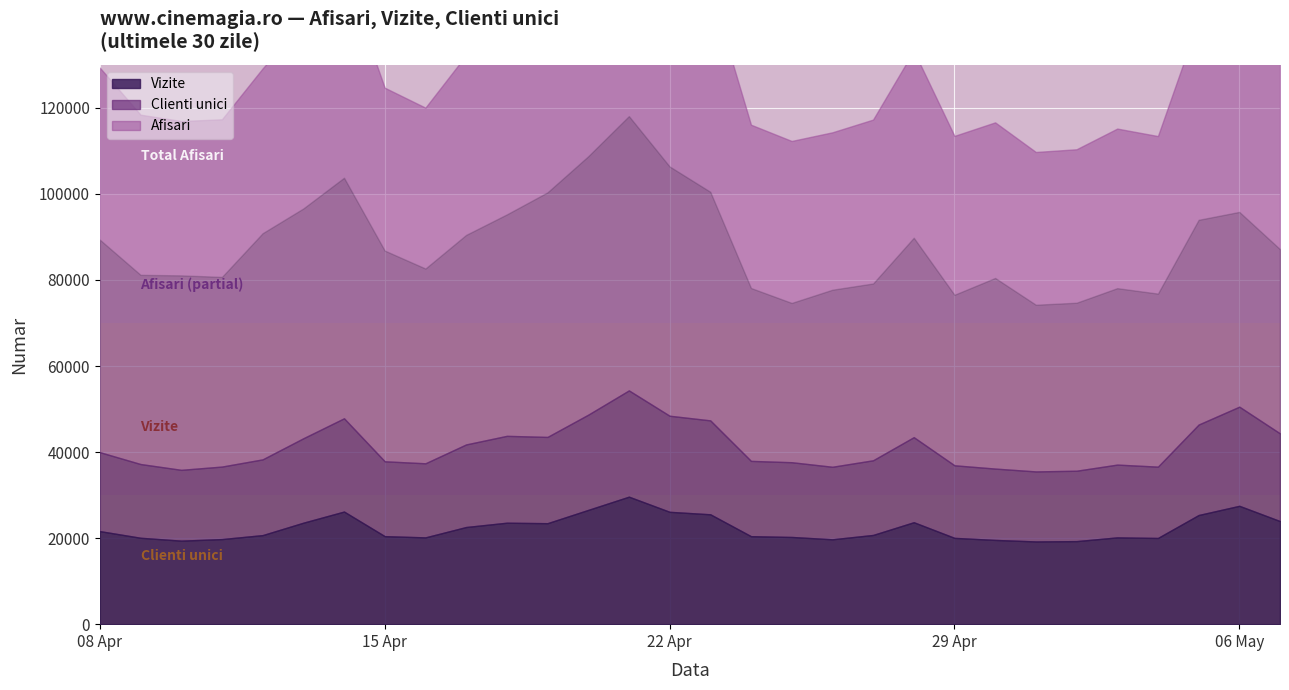

How many lines are shown in the chart?

3